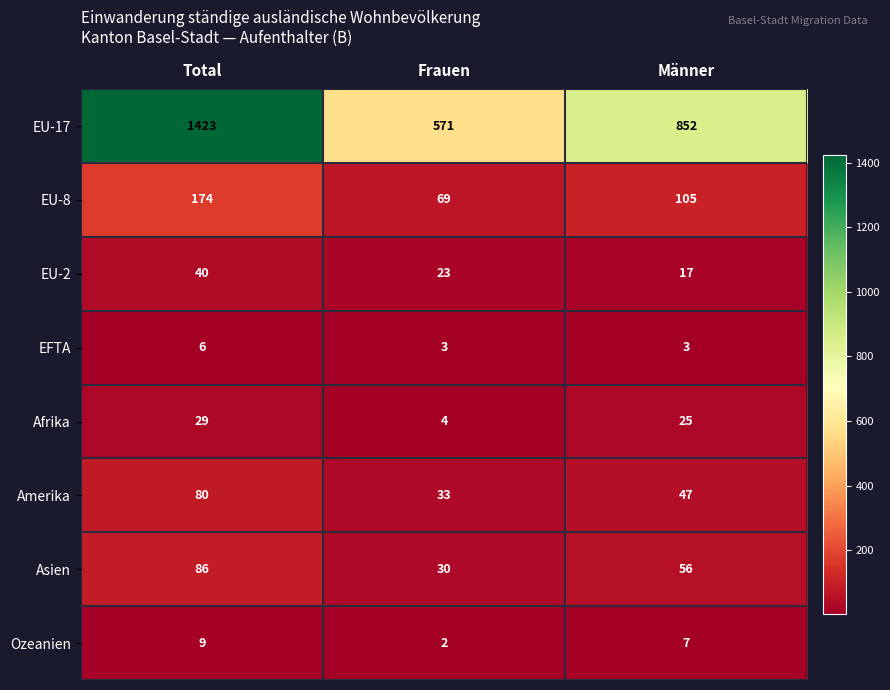

Read the EFTA value at Frauen.

3